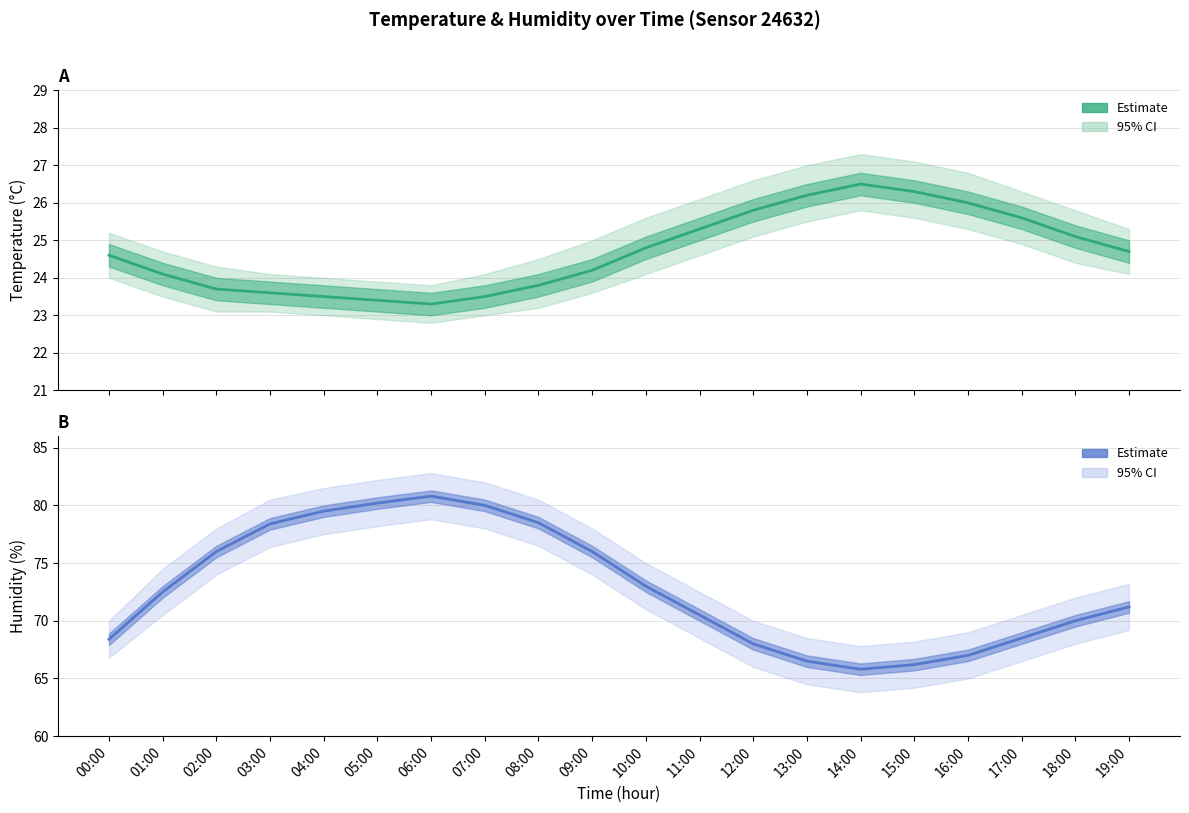

What is the sum of all Humidity Estimate values?

1457.0